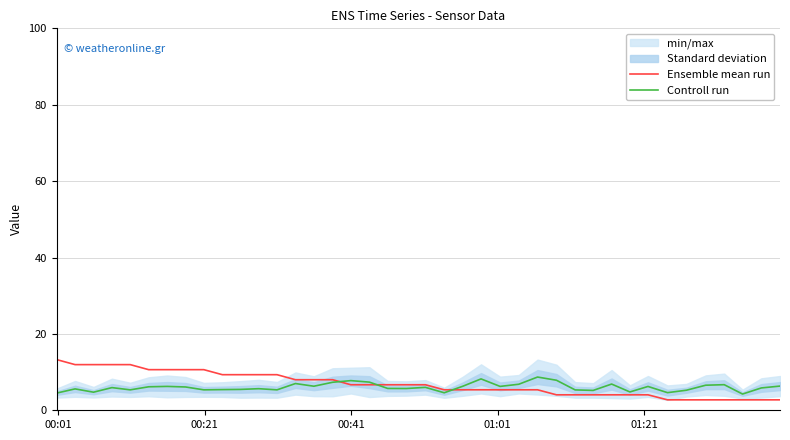

Does the chart have visible grid lines?

Yes